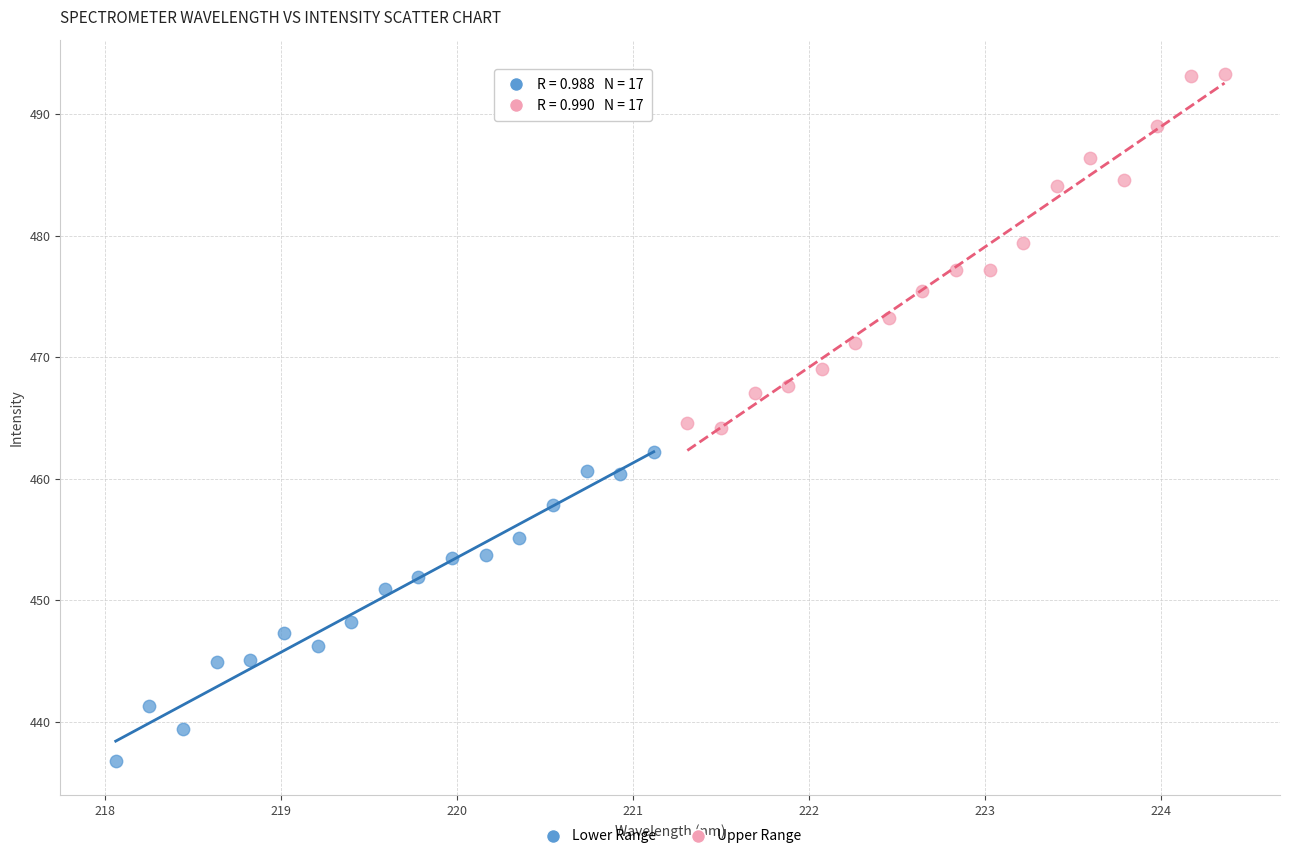

Which series has the largest Y range (max minus min)?

Upper Range